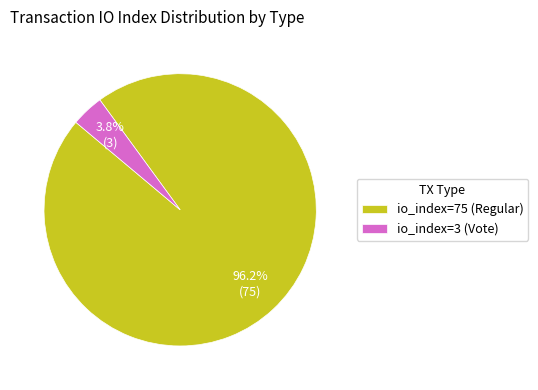

To the nearest percent, what portion does io_index=3 (Vote) represent?

4%